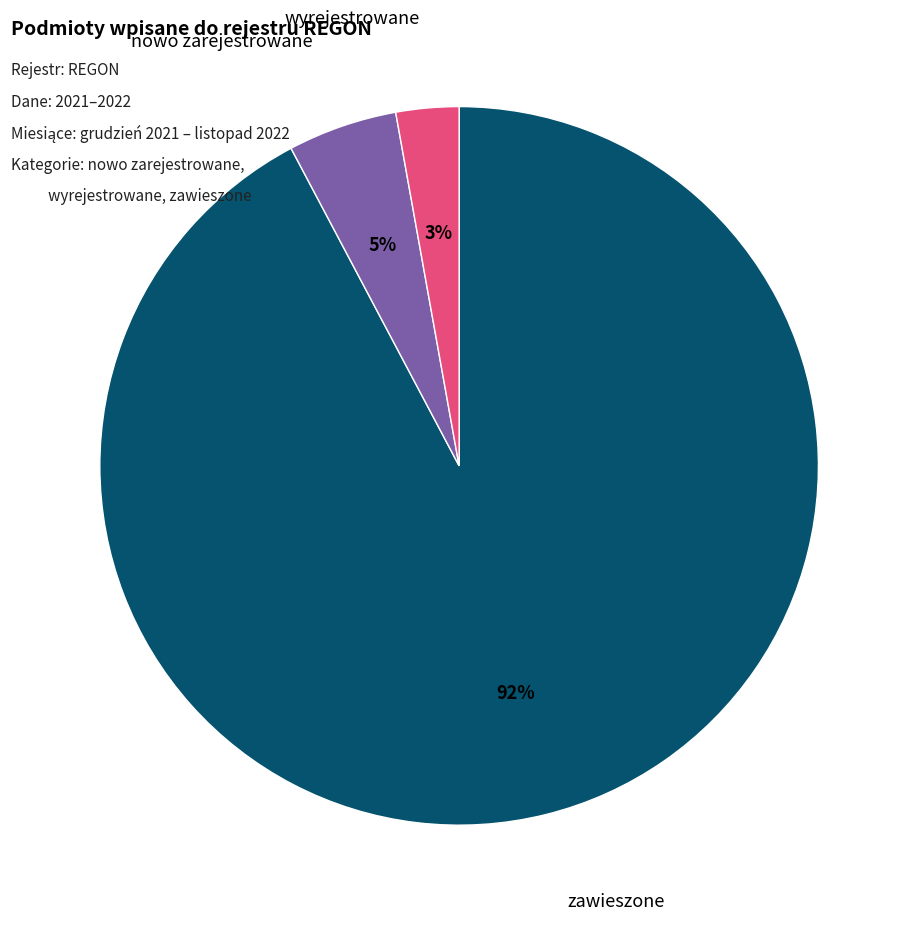

To the nearest percent, what portion does zawieszone represent?

92%